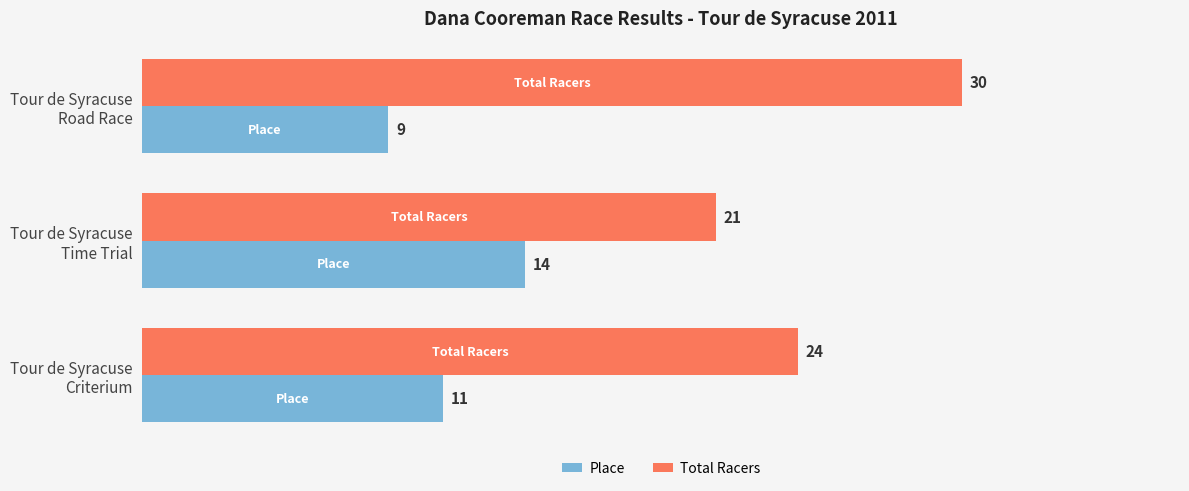

Which series has the largest range (max minus min)?

Total Racers